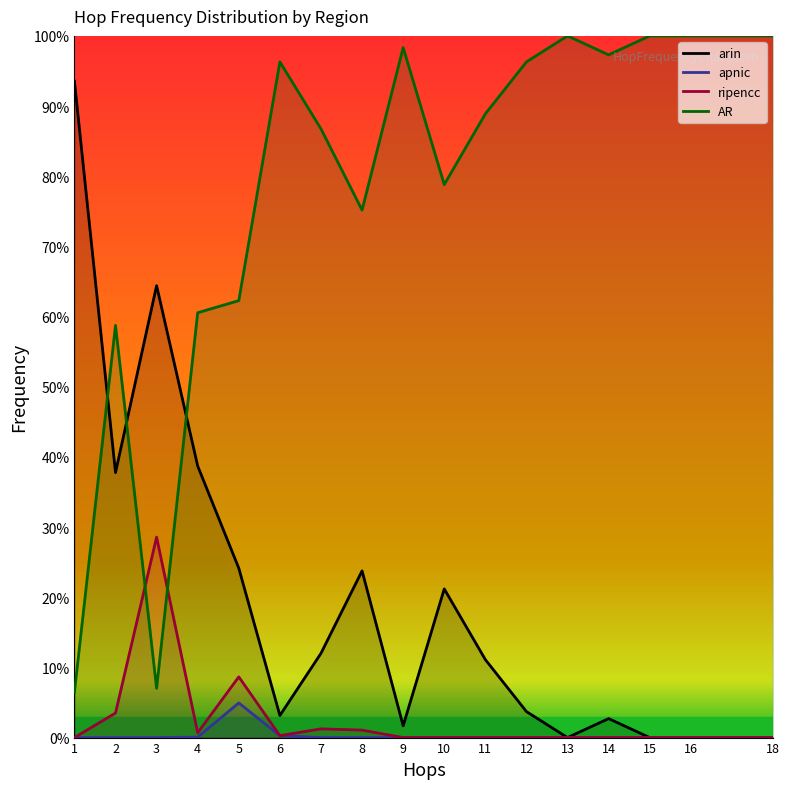

List the labels in order of ripencc value, largest first.

3, 5, 2, 7, 8, 4, 6, 1, 9, 10, 11, 12, 13, 14, 15, 16, 18